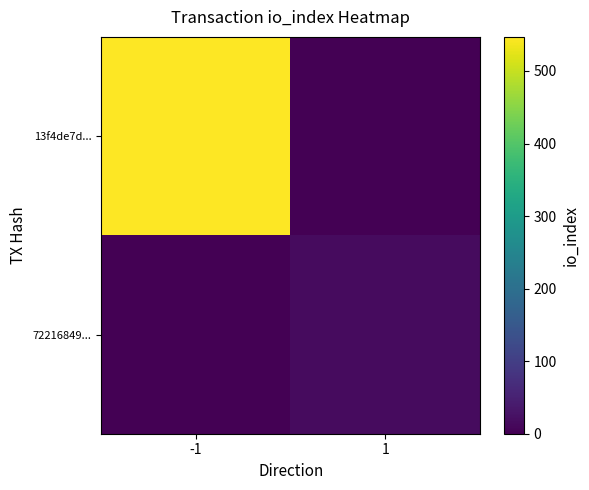

What is the highest value of the 72216849... series?

16